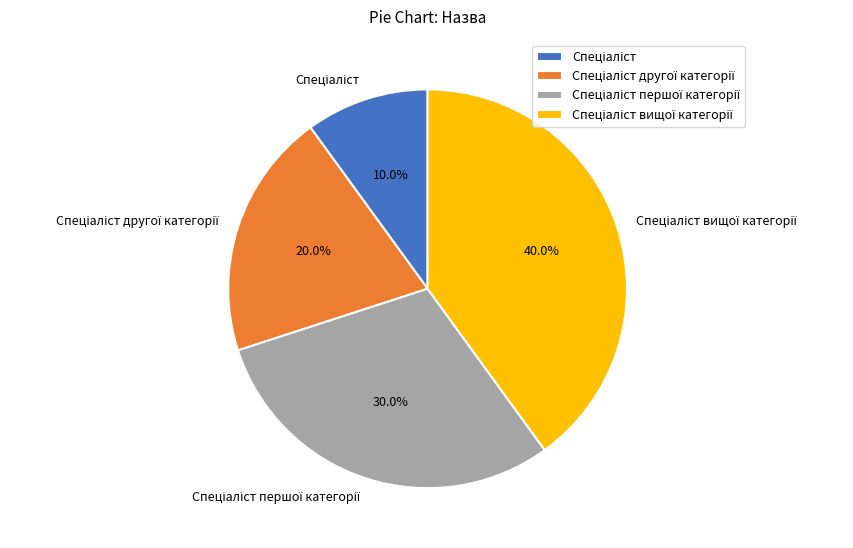

To the nearest percent, what is the average slice percentage?

25%